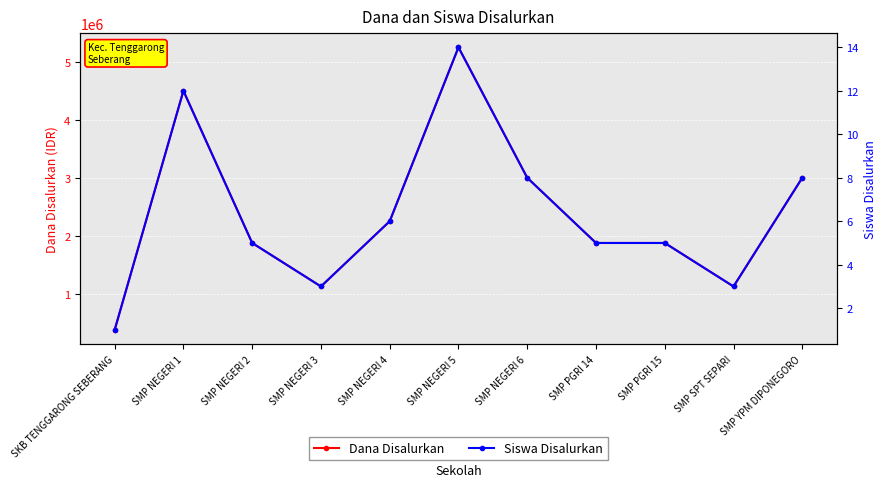

What is the total value across all series at SMP PGRI 15?

1875005